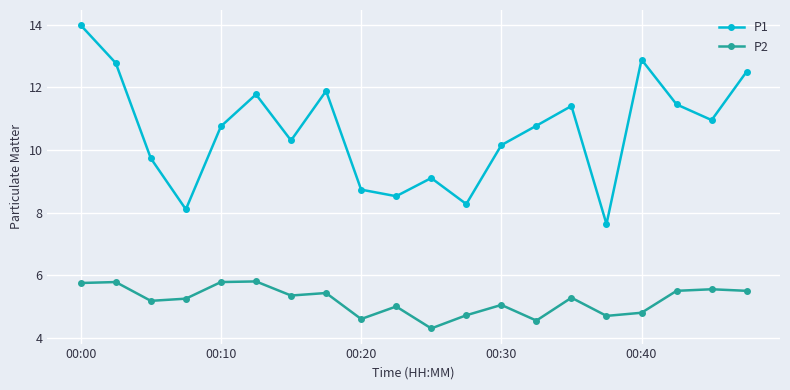

Which series has the largest range (max minus min)?

P1